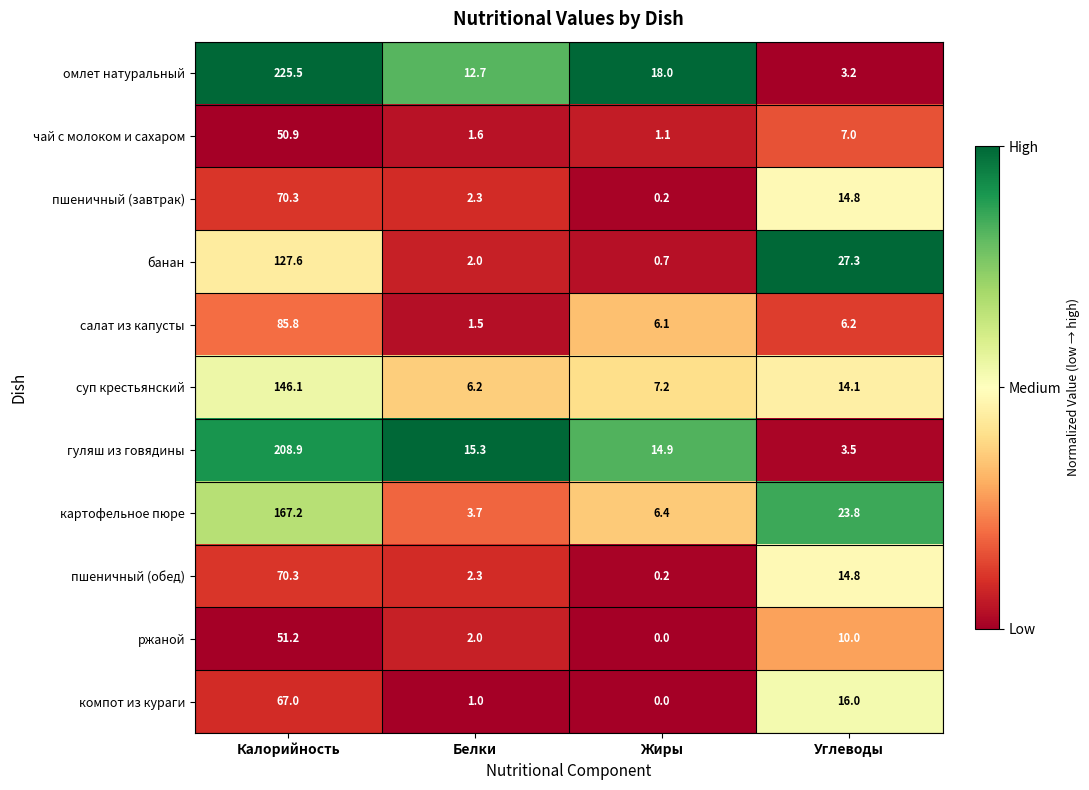

The value of банан at Белки is 2.7. True or false?

False